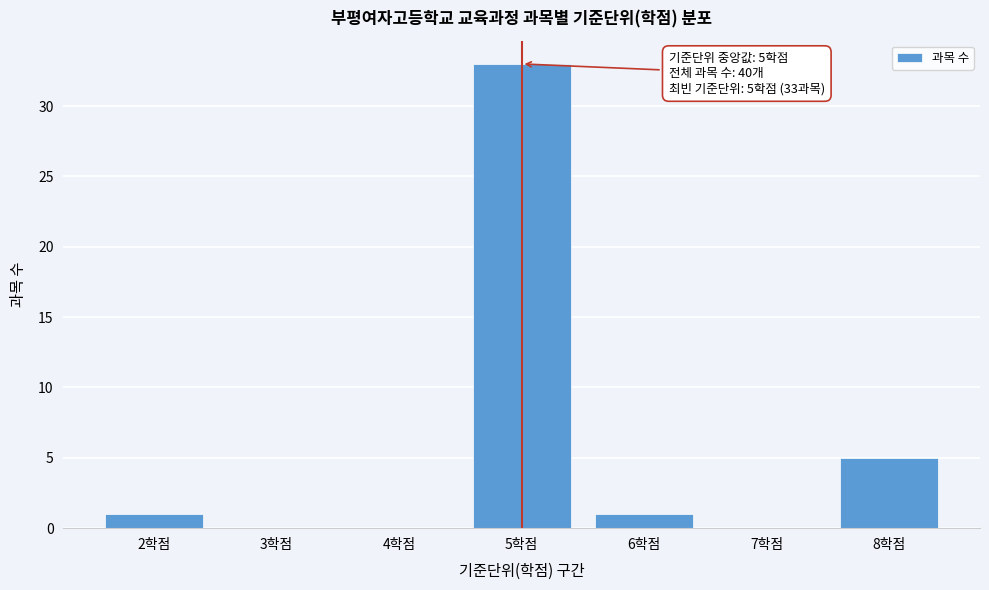

Reading left to right, extract all data points from this chart.

2학점=1	3학점=0	4학점=0	5학점=33	6학점=1	7학점=0	8학점=5